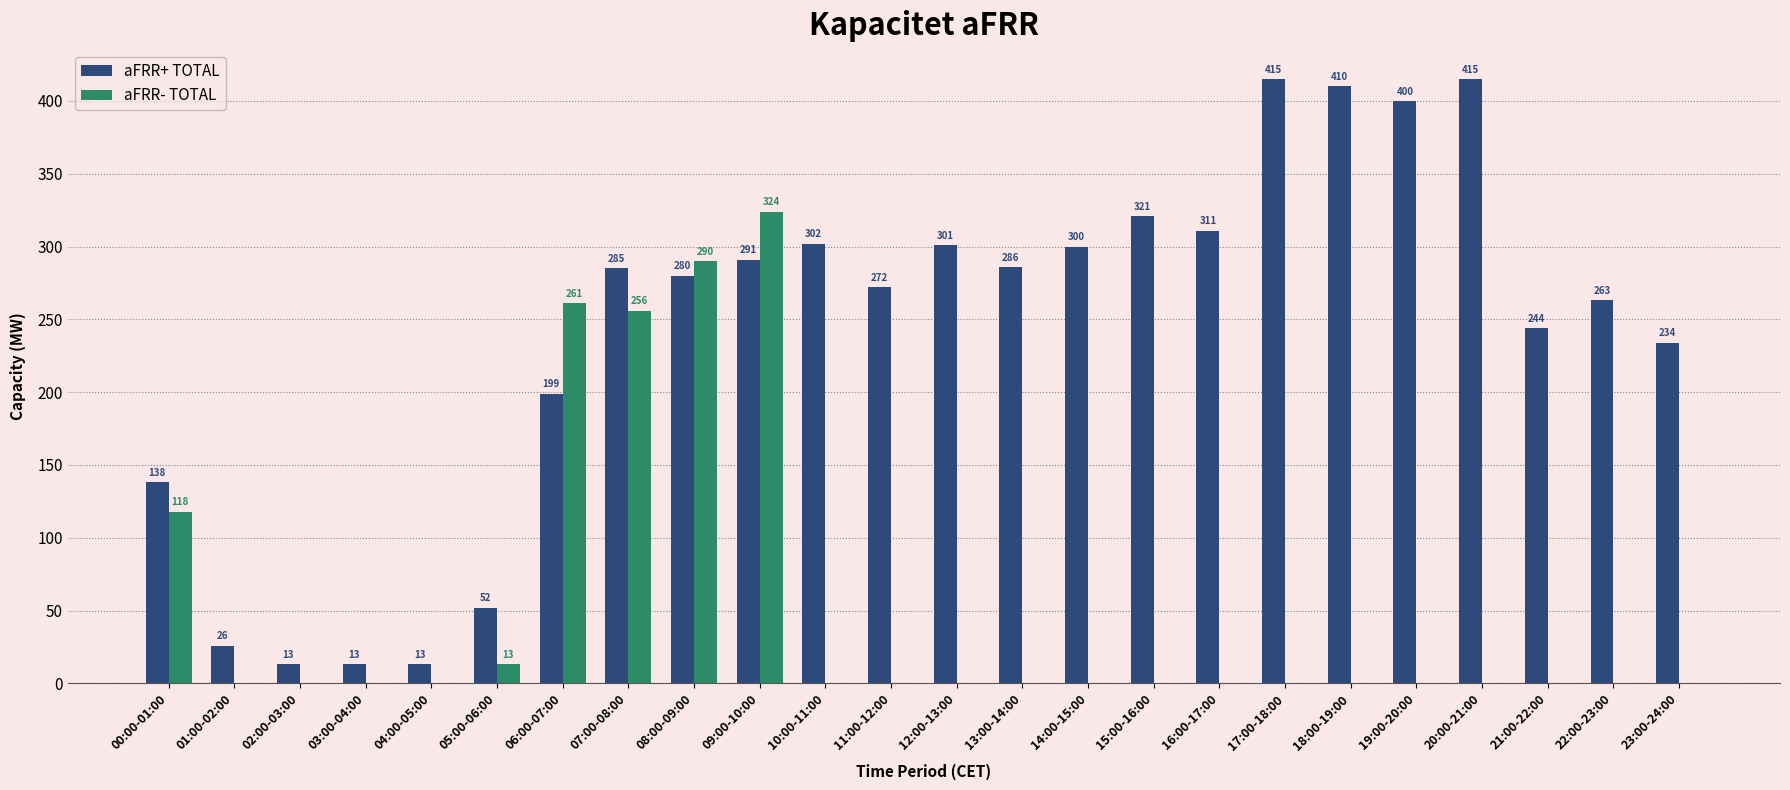

How many groups of bars are there?

24